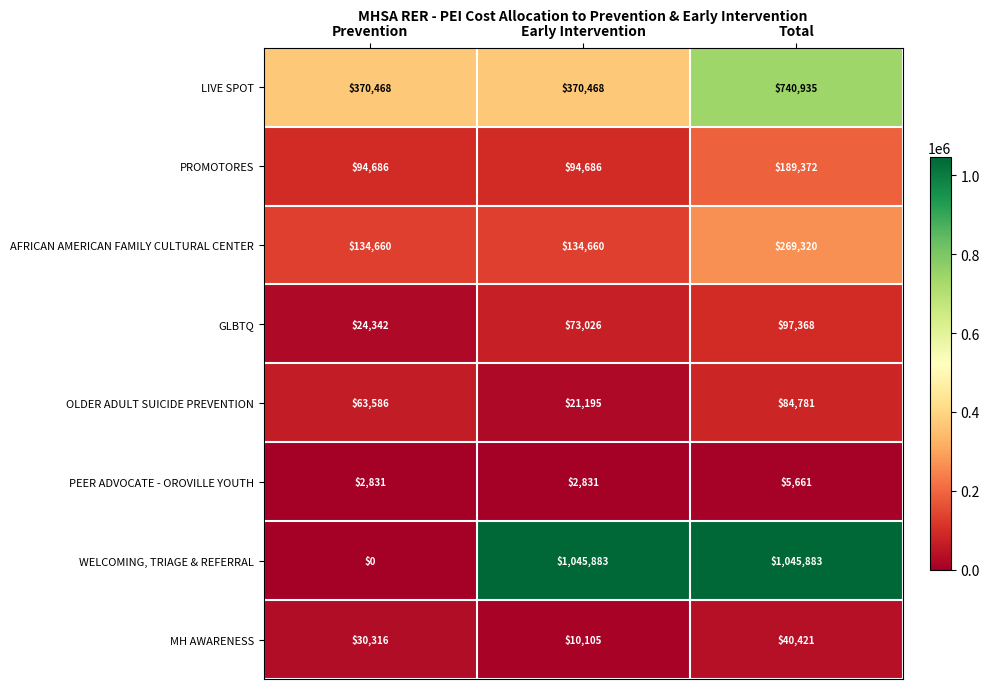

Is it true that MH AWARENESS equals 10105 at Early Intervention?

True